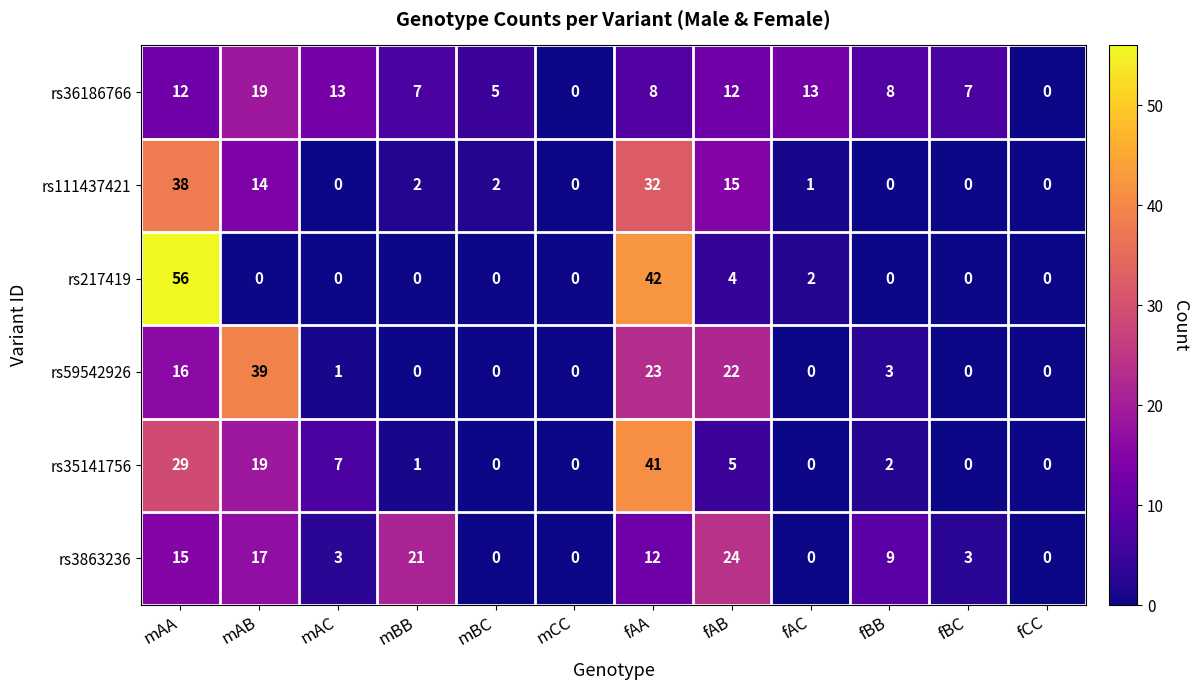

List the series in order of their peak value, highest first.

rs217419, rs35141756, rs59542926, rs111437421, rs3863236, rs36186766